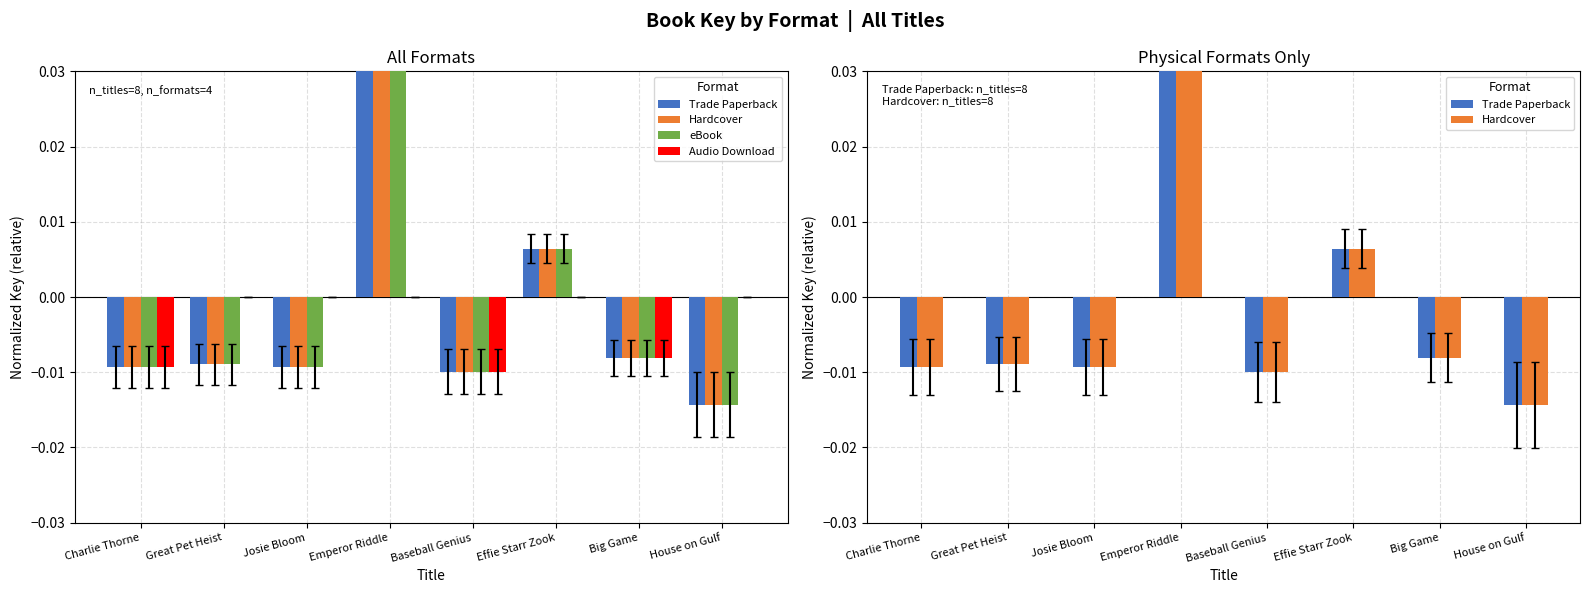

Is the value of Trade Paperback at House on Gulf greater than the value of Audio Download at Effie Starr Zook?

No